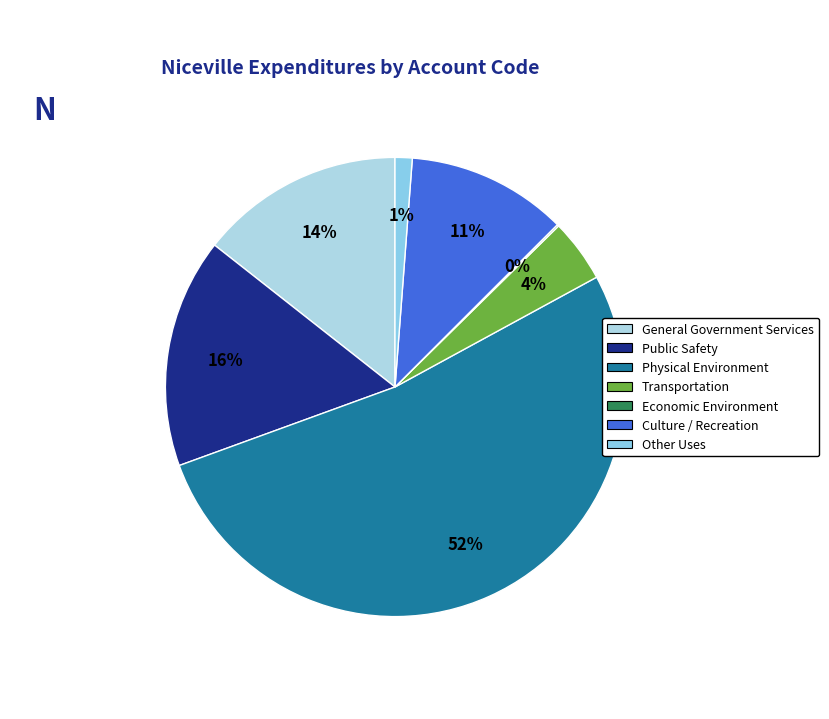

Is Physical Environment the majority of the pie?

Yes